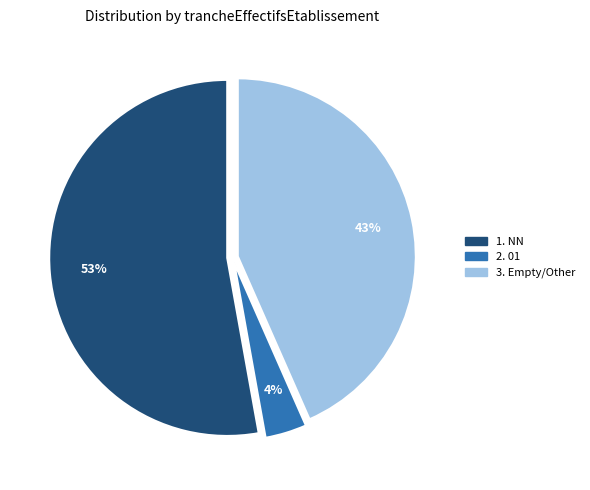

Is there a majority slice in this chart?

Yes